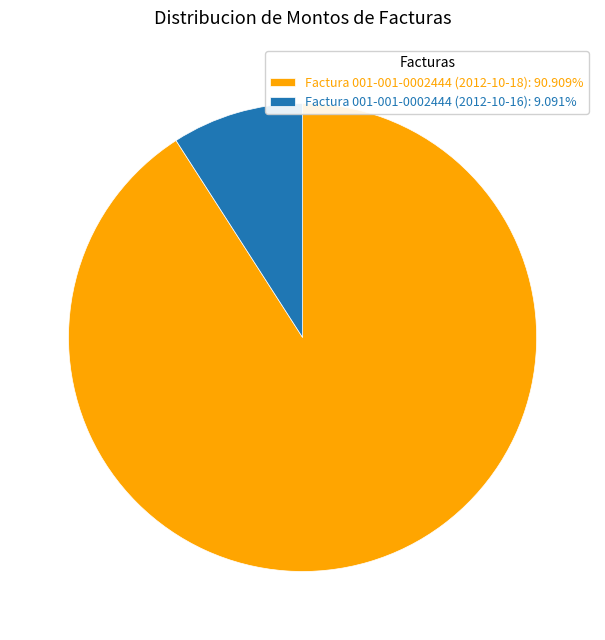

Approximately how many times larger is the value at Factura 001-001-0002444 (2012-10-18): 90.909% compared to Factura 001-001-0002444 (2012-10-16): 9.091%?

10.0